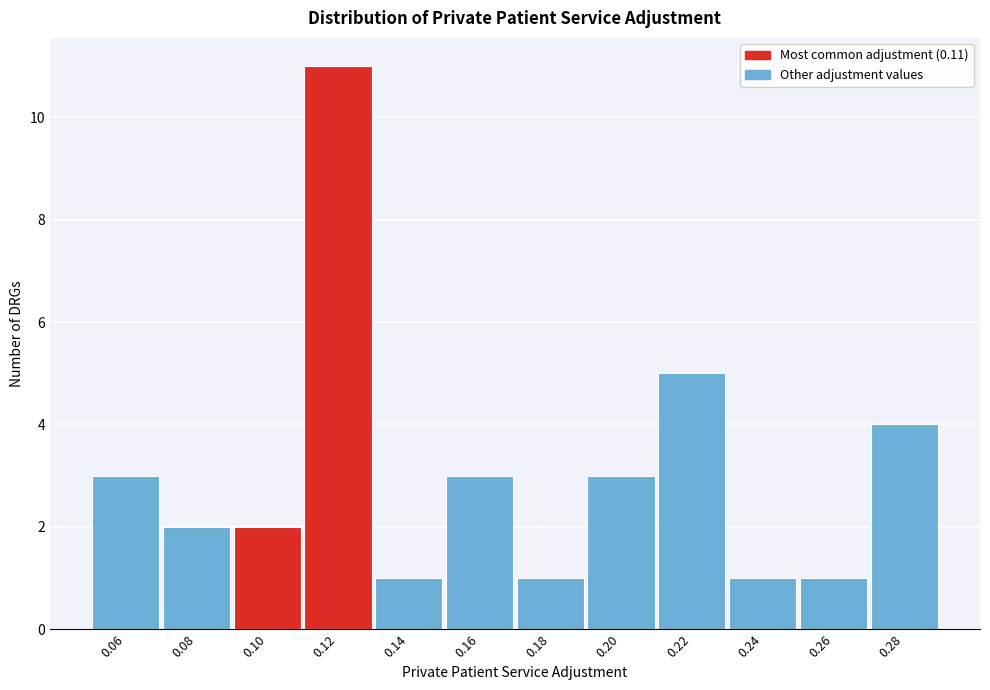

Which range on the x-axis has the tallest bar?

0.11 to 0.13